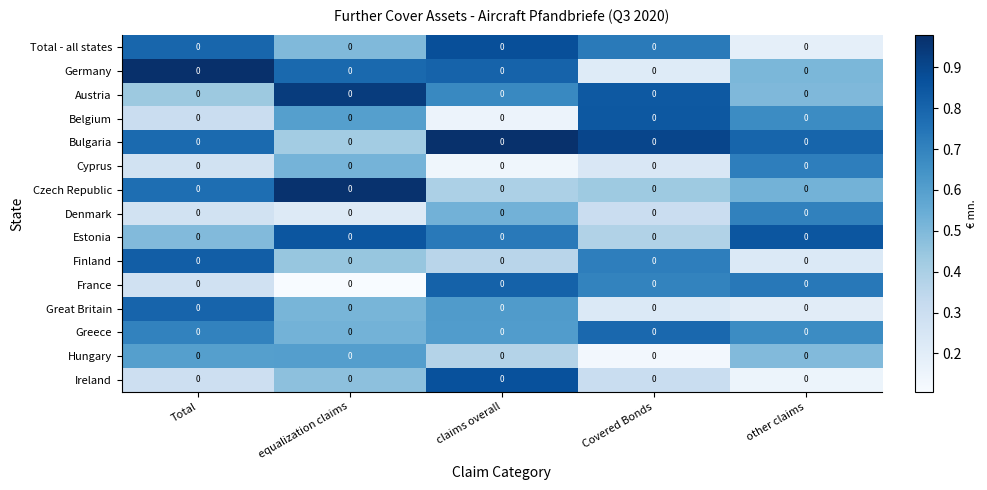

Reading right to left, what are all the values shown in this chart?

Total - all states: other claims=0.0	Covered Bonds=0.0	claims overall=0.0	equalization claims=0.0	Total=0.0
Germany: other claims=0.0	Covered Bonds=0.0	claims overall=0.0	equalization claims=0.0	Total=0.0
Austria: other claims=0.0	Covered Bonds=0.0	claims overall=0.0	equalization claims=0.0	Total=0.0
Belgium: other claims=0.0	Covered Bonds=0.0	claims overall=0.0	equalization claims=0.0	Total=0.0
Bulgaria: other claims=0.0	Covered Bonds=0.0	claims overall=0.0	equalization claims=0.0	Total=0.0
Cyprus: other claims=0.0	Covered Bonds=0.0	claims overall=0.0	equalization claims=0.0	Total=0.0
Czech Republic: other claims=0.0	Covered Bonds=0.0	claims overall=0.0	equalization claims=0.0	Total=0.0
Denmark: other claims=0.0	Covered Bonds=0.0	claims overall=0.0	equalization claims=0.0	Total=0.0
Estonia: other claims=0.0	Covered Bonds=0.0	claims overall=0.0	equalization claims=0.0	Total=0.0
Finland: other claims=0.0	Covered Bonds=0.0	claims overall=0.0	equalization claims=0.0	Total=0.0
France: other claims=0.0	Covered Bonds=0.0	claims overall=0.0	equalization claims=0.0	Total=0.0
Great Britain: other claims=0.0	Covered Bonds=0.0	claims overall=0.0	equalization claims=0.0	Total=0.0
Greece: other claims=0.0	Covered Bonds=0.0	claims overall=0.0	equalization claims=0.0	Total=0.0
Hungary: other claims=0.0	Covered Bonds=0.0	claims overall=0.0	equalization claims=0.0	Total=0.0
Ireland: other claims=0.0	Covered Bonds=0.0	claims overall=0.0	equalization claims=0.0	Total=0.0